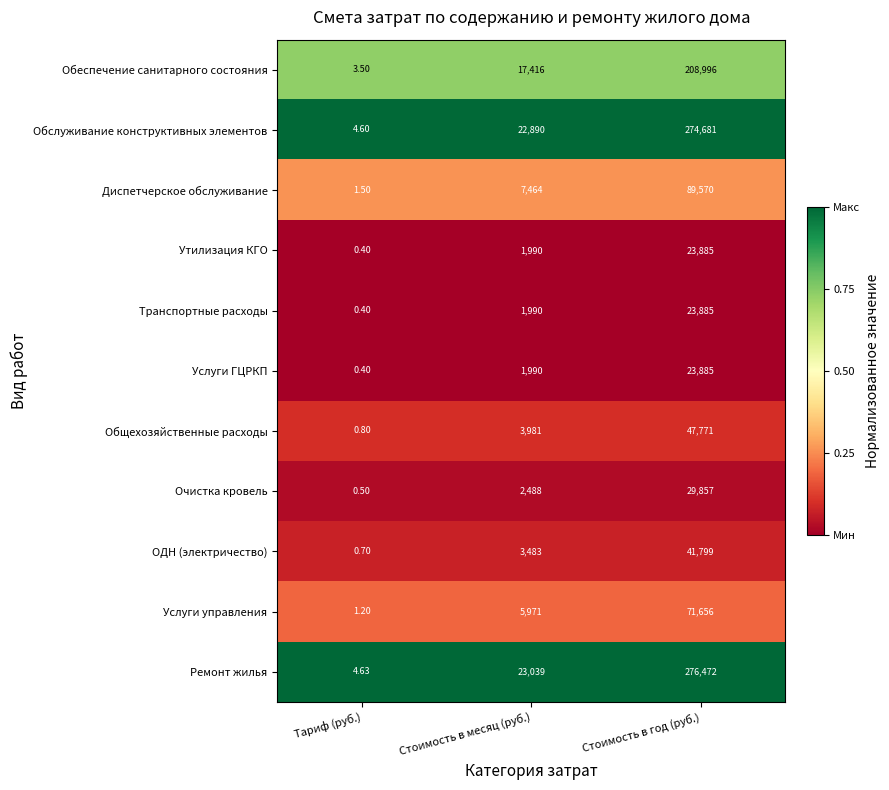

How many series are shown in this chart?

11